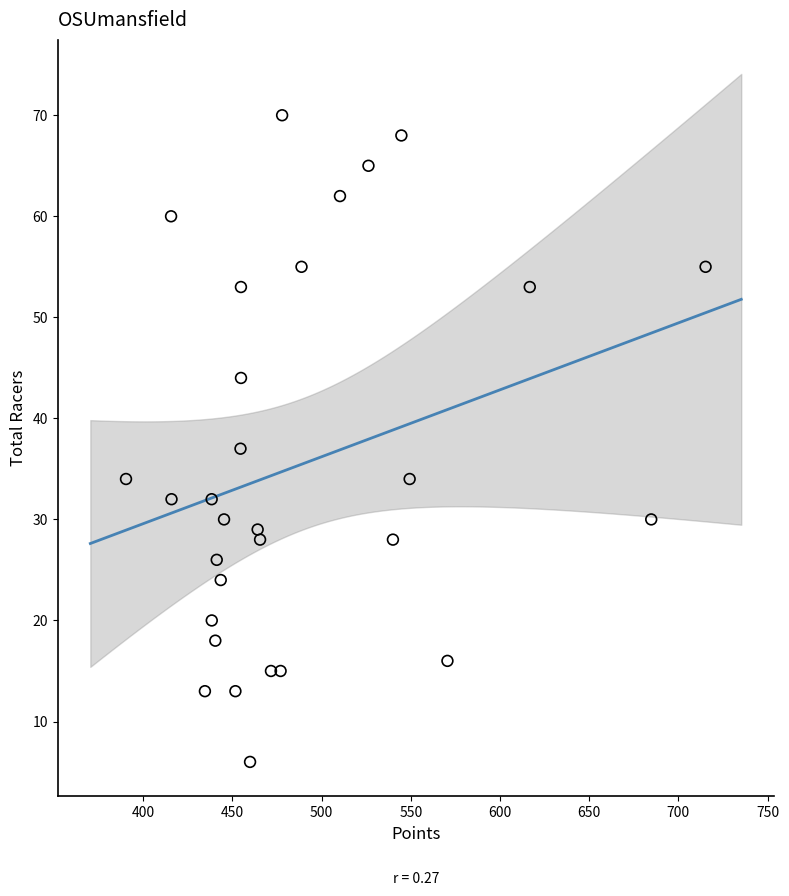

What is the range of Y values (max minus min)?

64